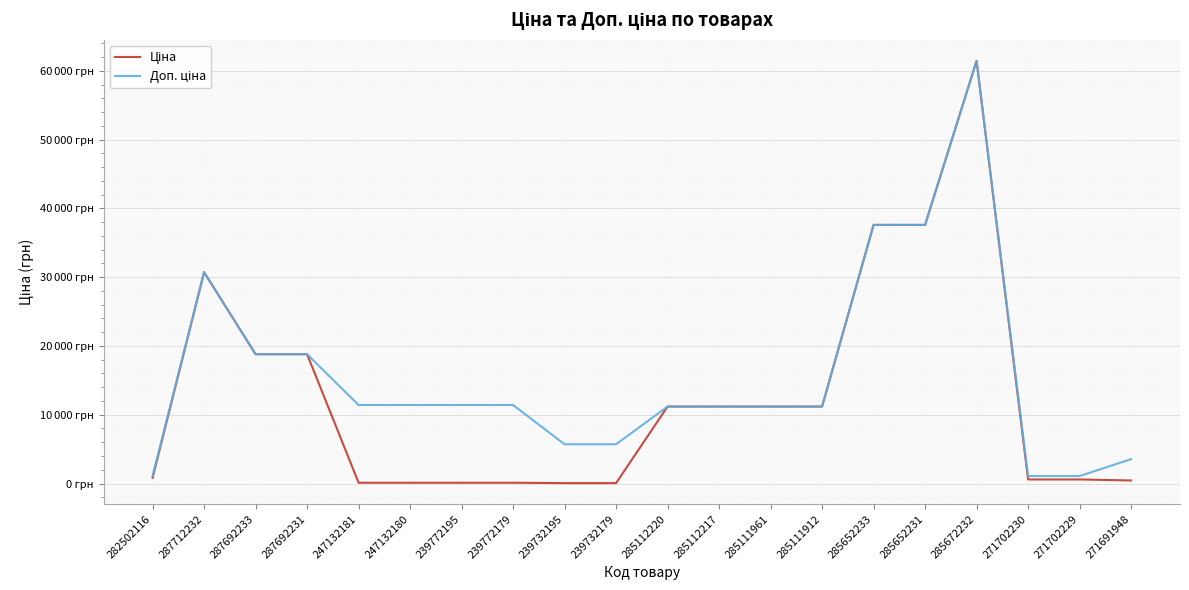

Rank the series by their average value, from highest to lowest.

Доп. ціна, Ціна